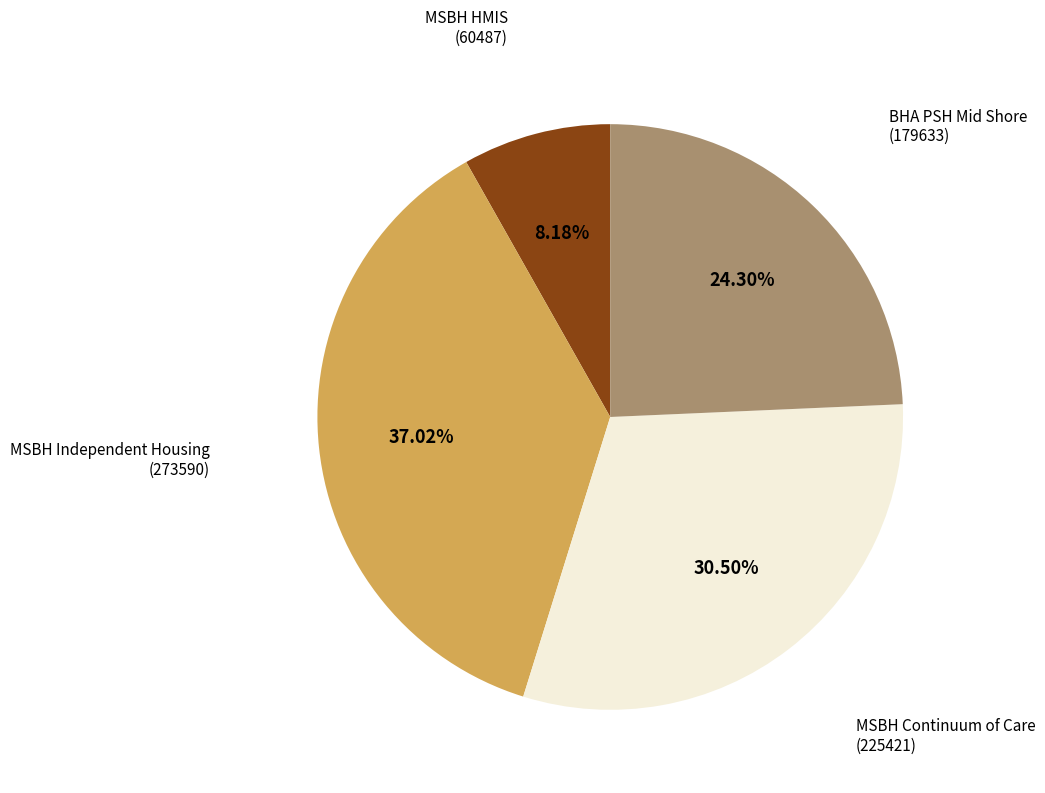

Do MSBH Continuum of Care and MSBH Independent Housing together represent more than half of the pie?

Yes